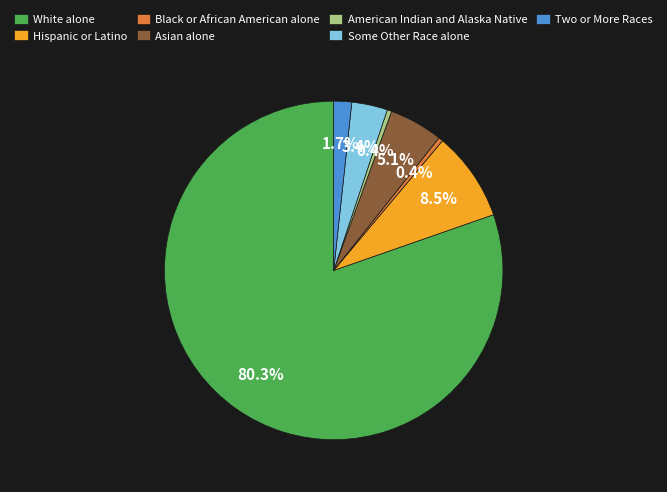

True or false: White alone accounts for 80% of the total.

True